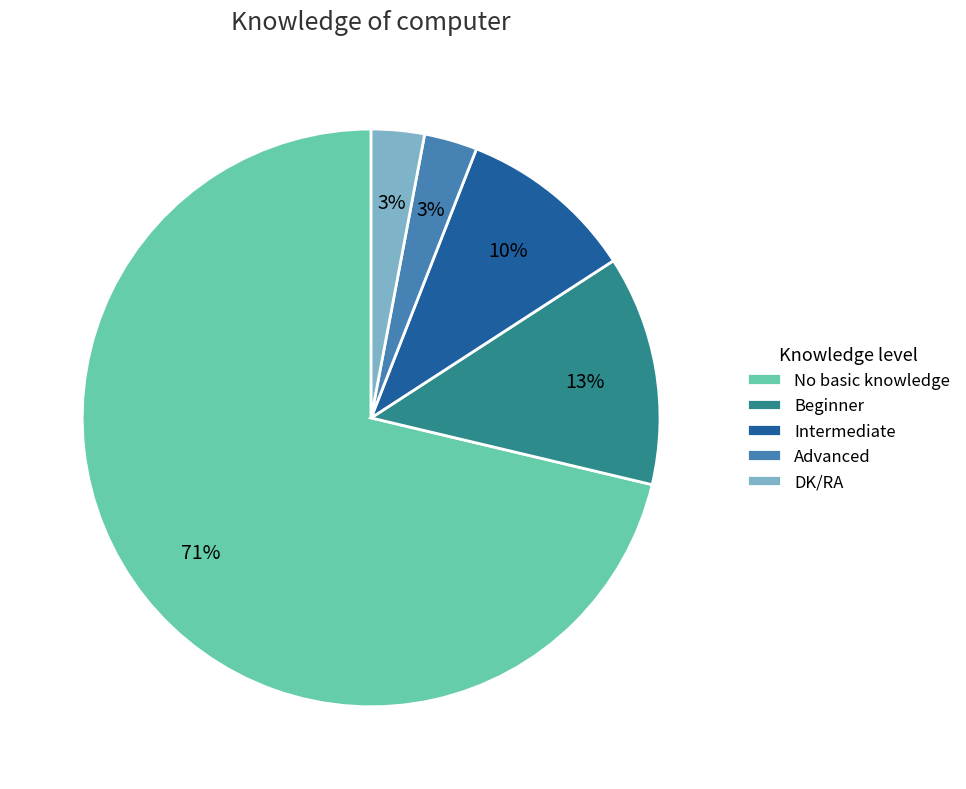

Do Intermediate and No basic knowledge together represent more than half of the pie?

Yes